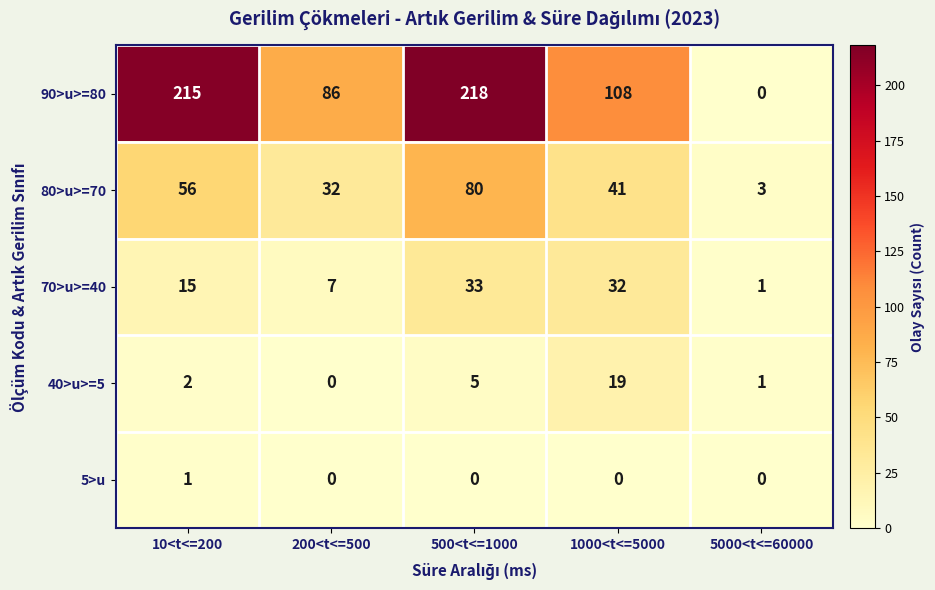

Reading right to left, transcribe all the data shown in this chart.

90>u>=80: 5000<t<=60000=0	1000<t<=5000=108	500<t<=1000=218	200<t<=500=86	10<t<=200=215
80>u>=70: 5000<t<=60000=3	1000<t<=5000=41	500<t<=1000=80	200<t<=500=32	10<t<=200=56
70>u>=40: 5000<t<=60000=1	1000<t<=5000=32	500<t<=1000=33	200<t<=500=7	10<t<=200=15
40>u>=5: 5000<t<=60000=1	1000<t<=5000=19	500<t<=1000=5	200<t<=500=0	10<t<=200=2
5>u: 5000<t<=60000=0	1000<t<=5000=0	500<t<=1000=0	200<t<=500=0	10<t<=200=1